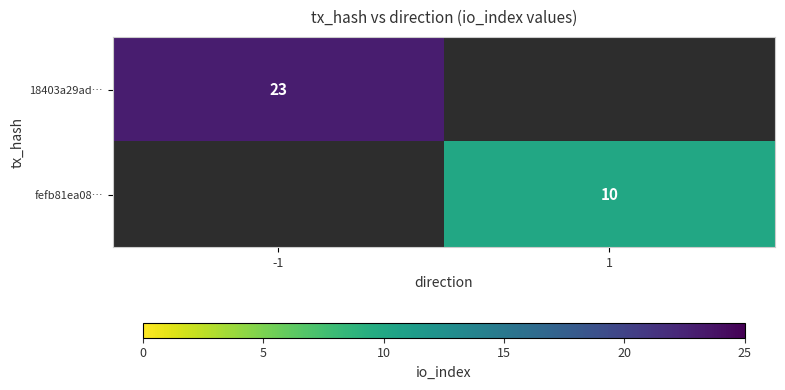

True or false: fefb81ea08… has a value of 10 at 1.

True